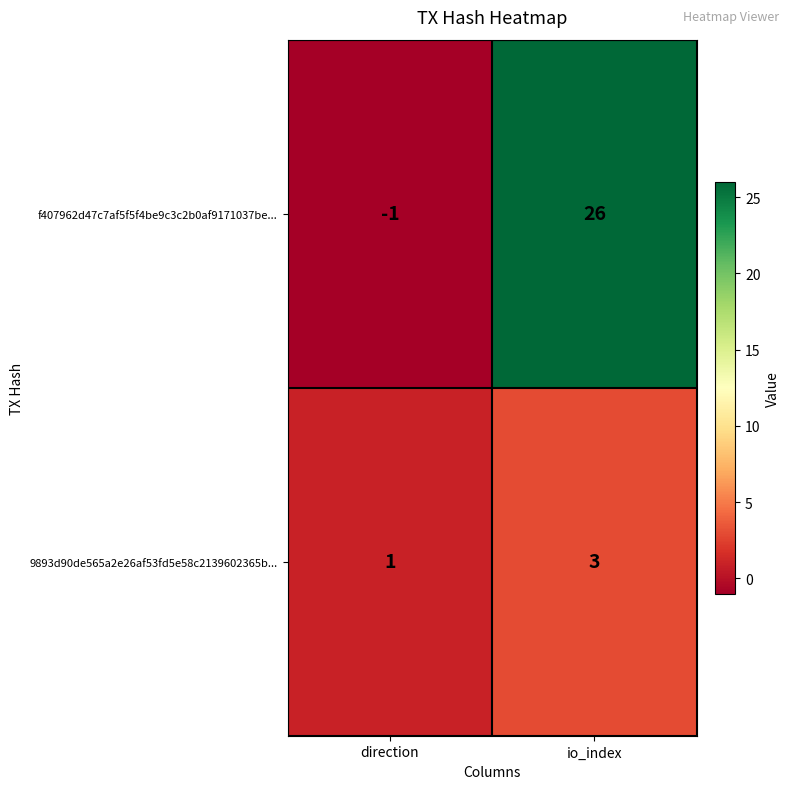

Reading left to right, list all the values displayed in this chart.

f407962d47c7af5f5f4be9c3c2b0af9171037be...: direction=-1	io_index=26
9893d90de565a2e26af53fd5e58c2139602365b...: direction=1	io_index=3